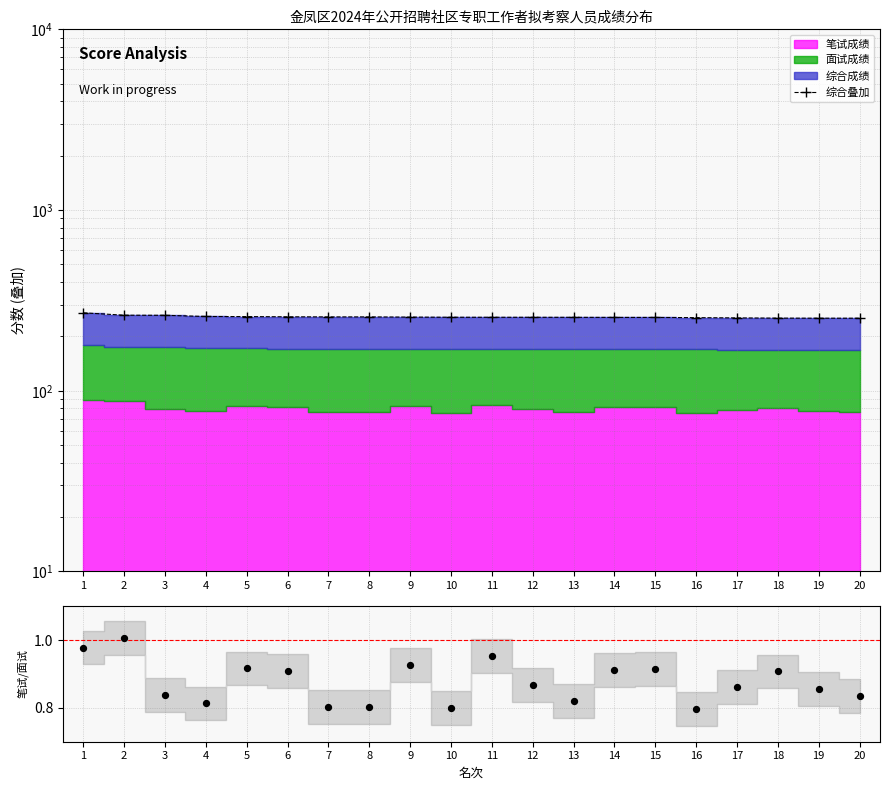

At which category is the sum across all series the highest?

1